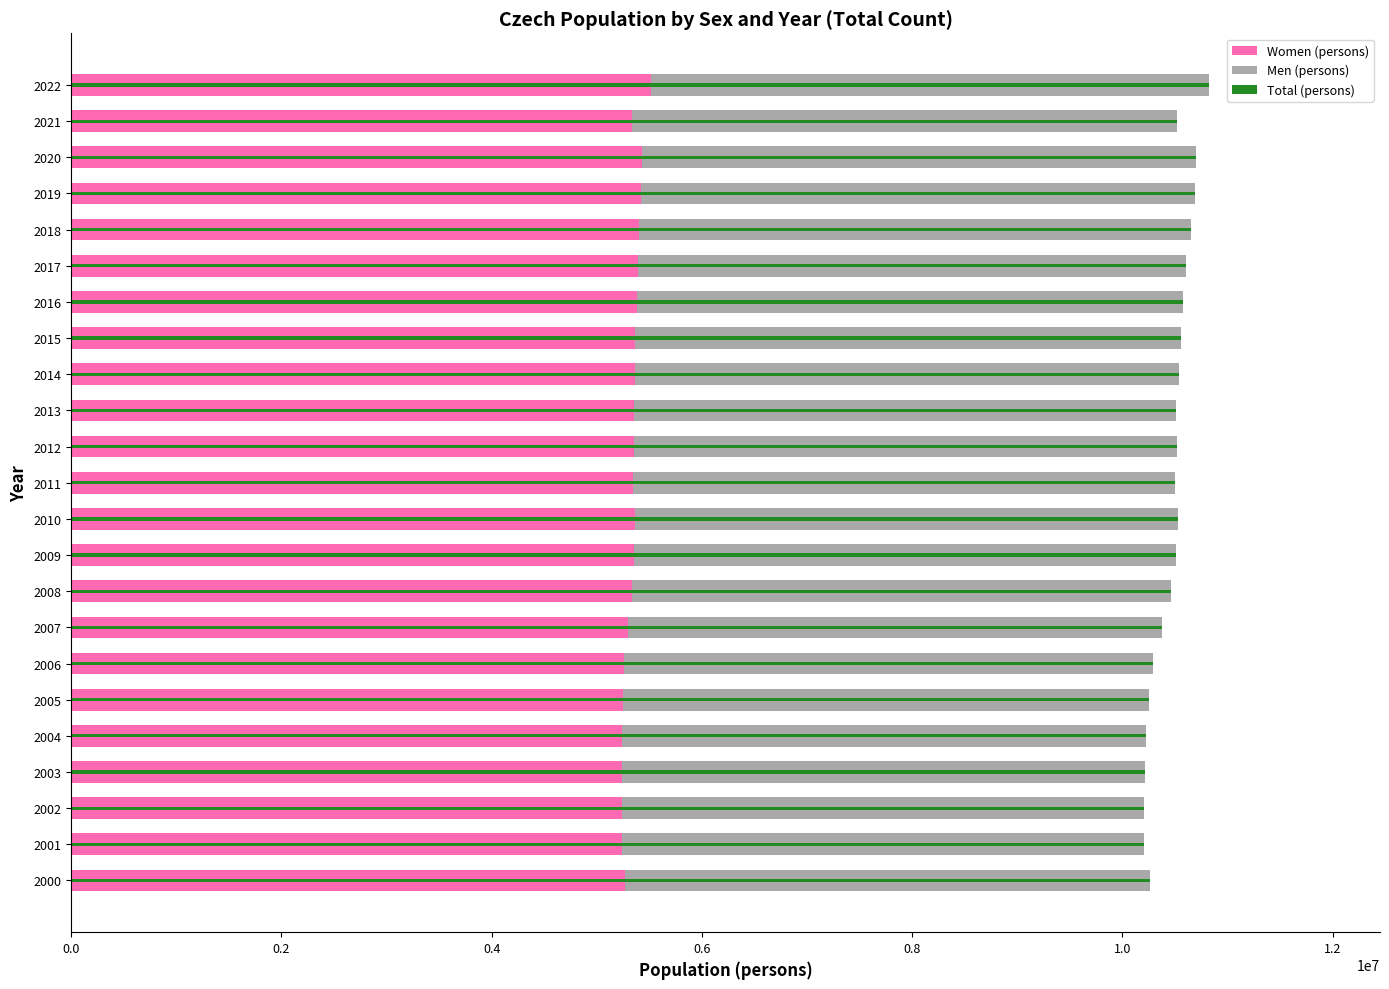

Which series has the widest spread of values?

Total (persons)